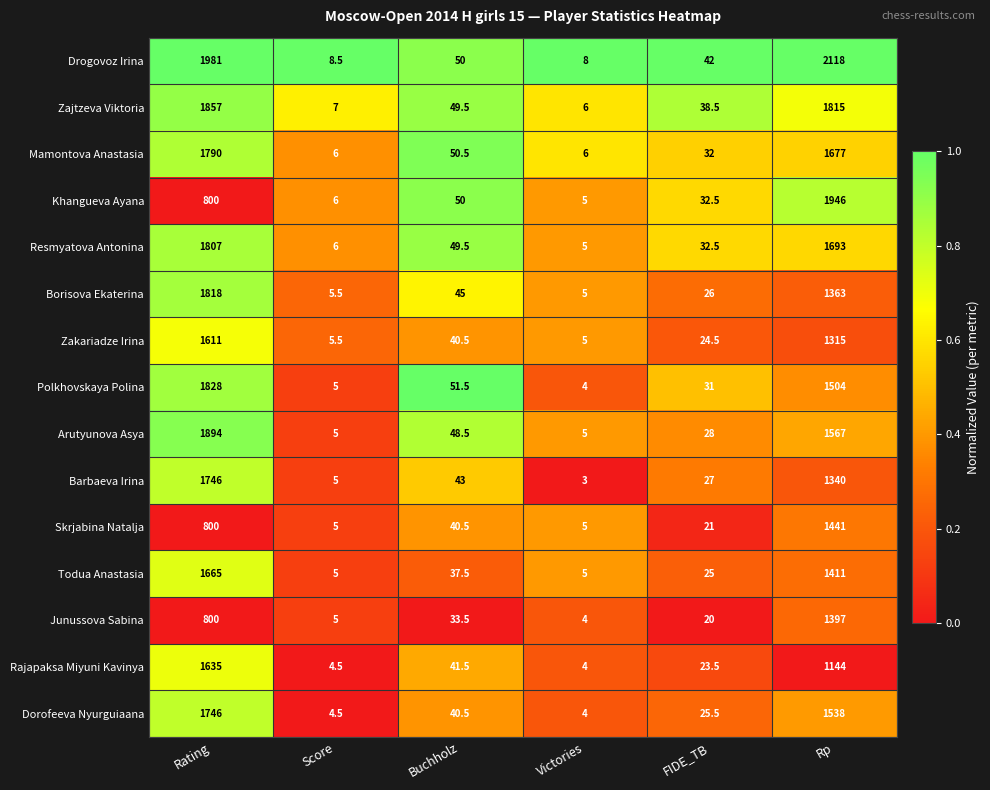

What is the difference between the highest and lowest values at Score?

4.0